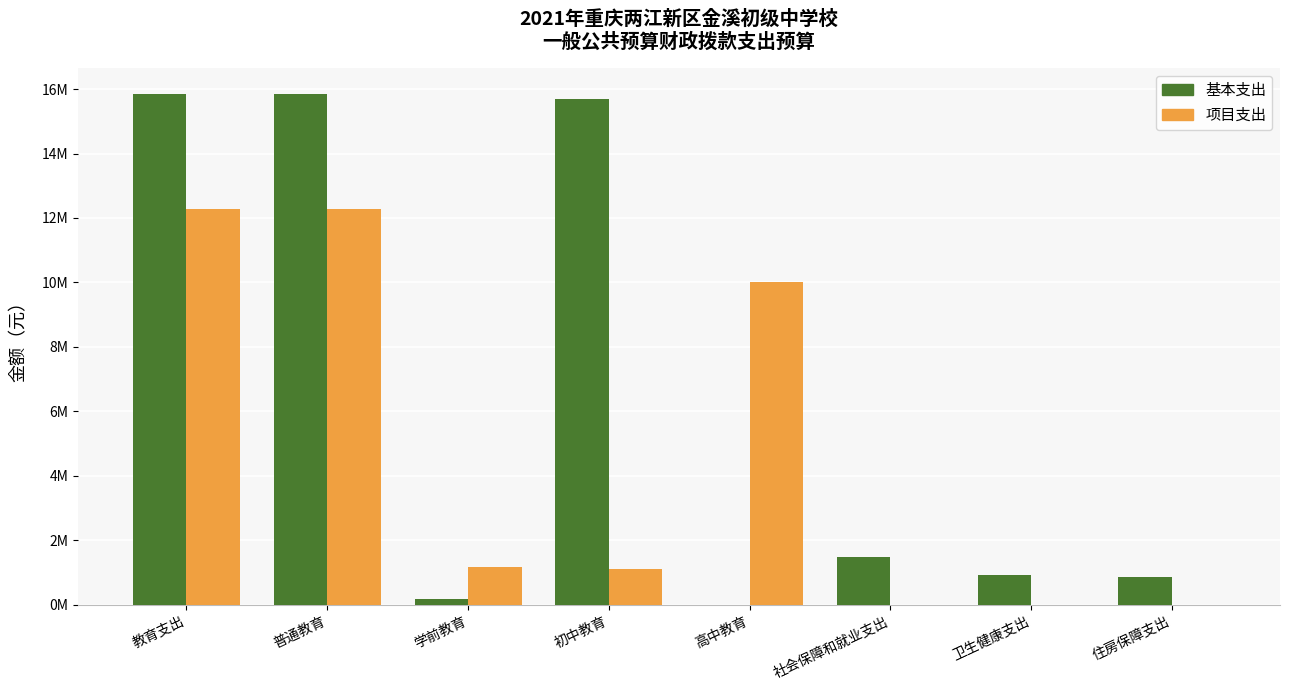

Reading left to right, what are all the values shown in this chart?

基本支出: 教育支出=15848658.6	普通教育=15848658.6	学前教育=165900.1	初中教育=15682758.5	高中教育=0.0	社会保障和就业支出=1483677.4	卫生健康支出=917513.2	住房保障支出=864003.8
项目支出: 教育支出=12280022.6	普通教育=12280022.6	学前教育=1181512.6	初中教育=1098510.0	高中教育=10000000.0	社会保障和就业支出=0.0	卫生健康支出=0.0	住房保障支出=0.0